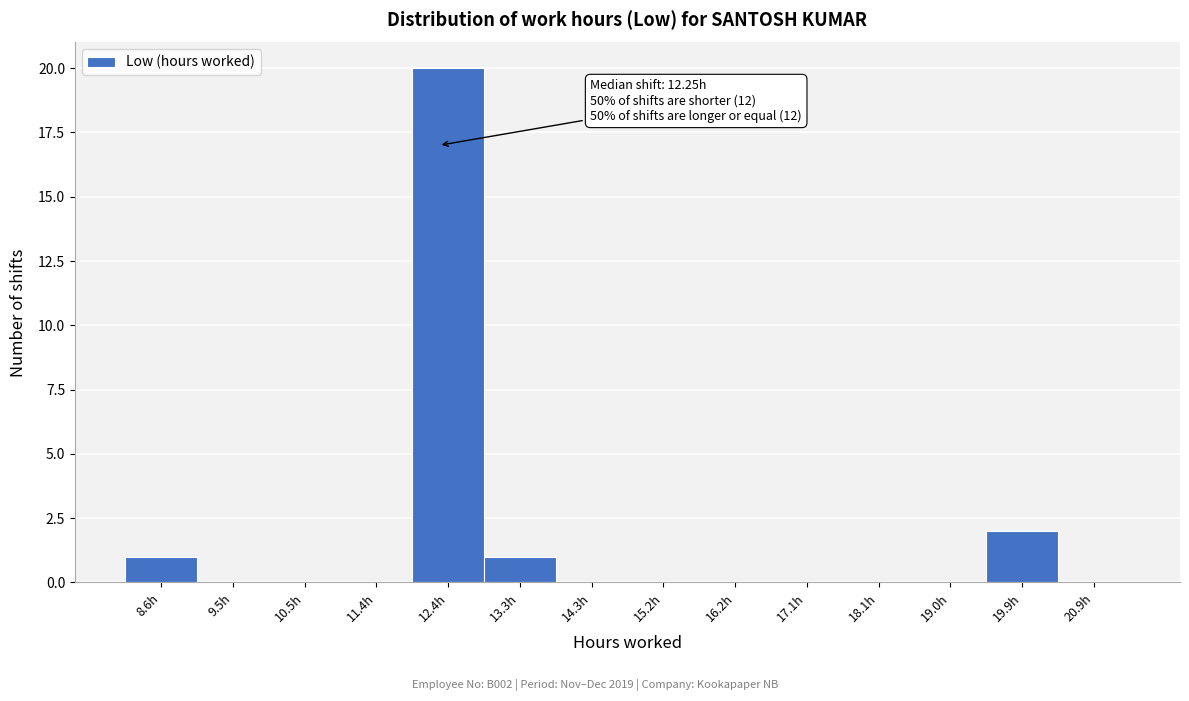

Which range on the x-axis has the tallest bar?

11.9 to 12.8